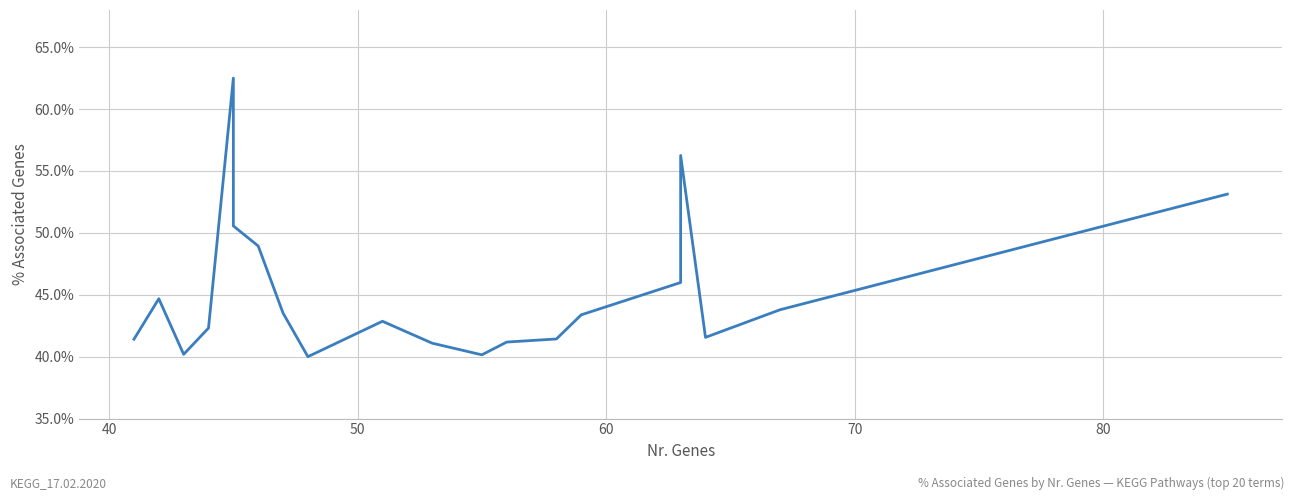

What is the sum of all values?

904.9